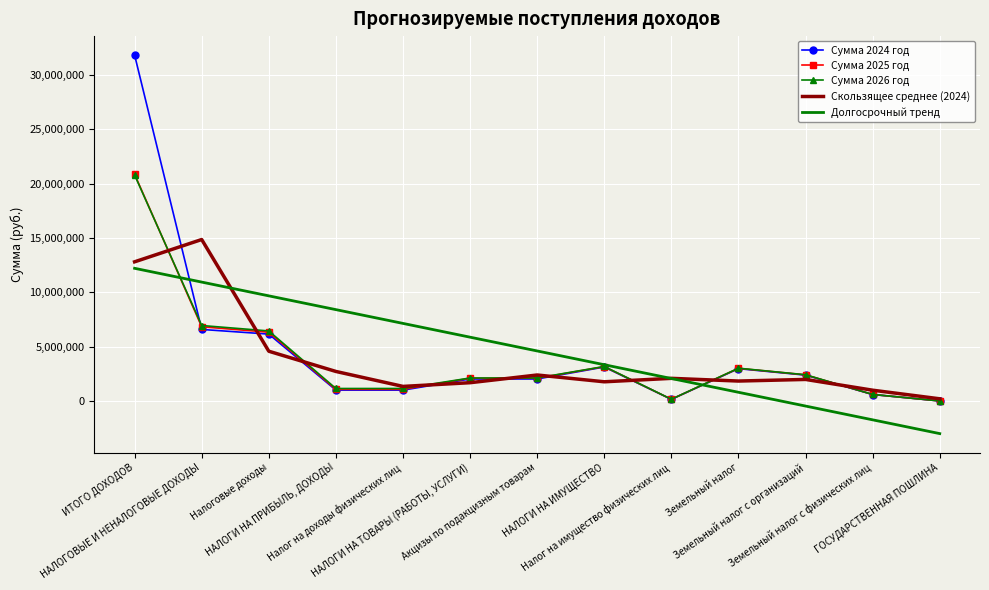

The Сумма 2024 год series shows 2024100.0 at НАЛОГИ НА ТОВАРЫ (РАБОТЫ, УСЛУГИ). True or false?

True